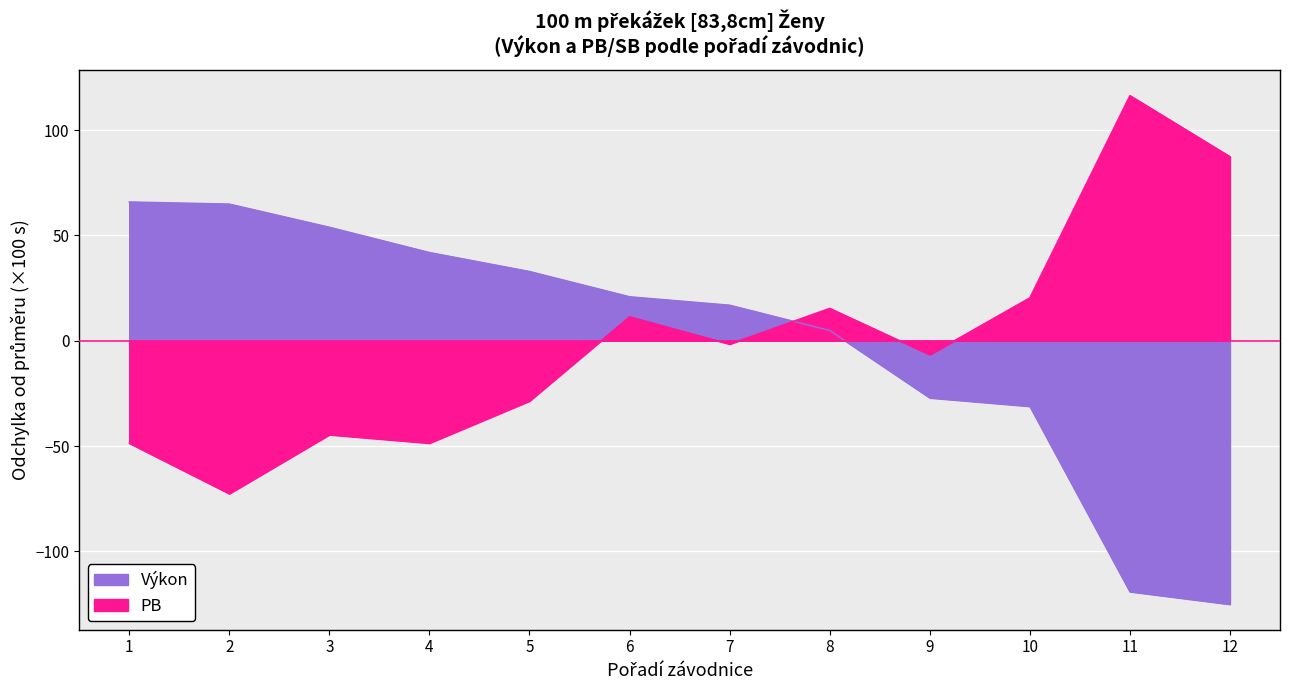

Reading right to left, extract all data points from this chart.

Výkon: -125.1	-119.1	-31.1	-27.1	4.9	16.9	20.9	32.9	41.9	53.9	64.9	65.9
PB: 87.4	116.4	20.4	-6.6	15.4	-1.6	11.4	-28.6	-48.6	-44.6	-72.6	-48.6